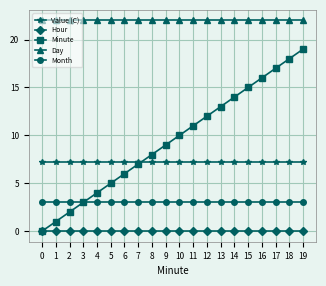

At 18, list the series in order from largest to smallest.

Day, Minute, Value (C), Month, Hour